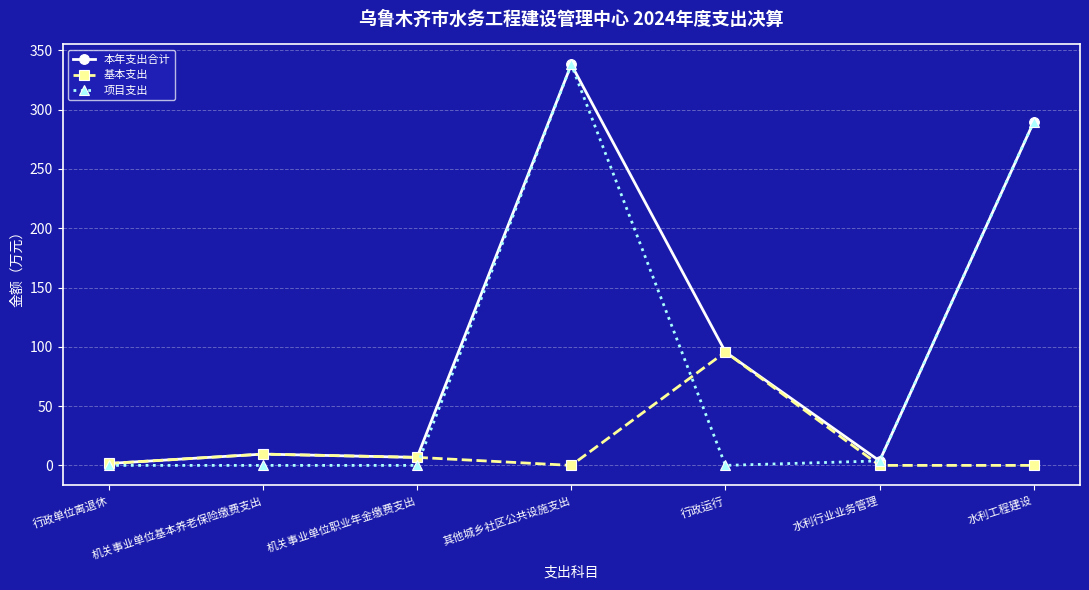

What is the greatest value displayed?

338.1